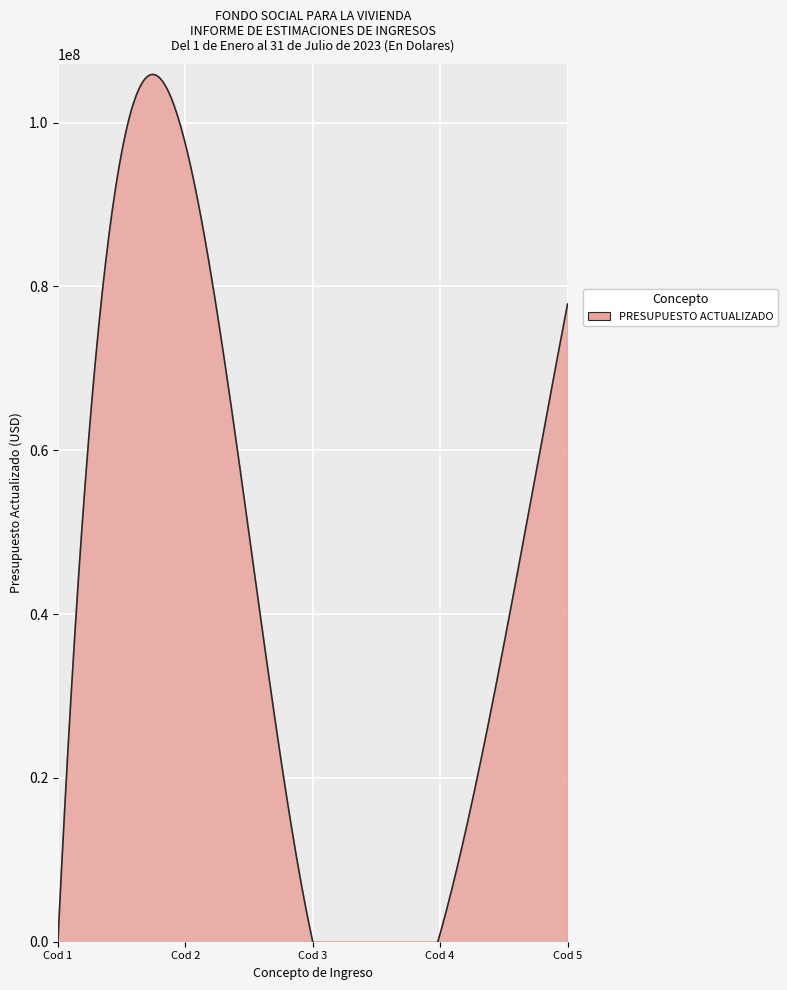

True or false: there are more than 2 points higher than both neighbors.

False